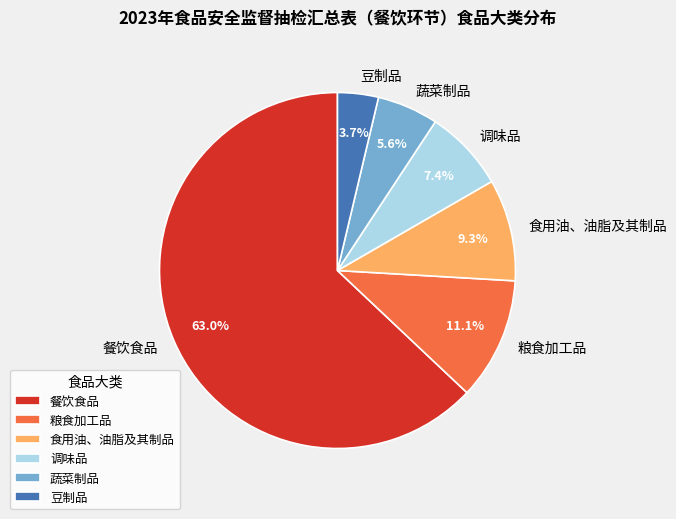

Which category has the smallest portion of the pie?

豆制品